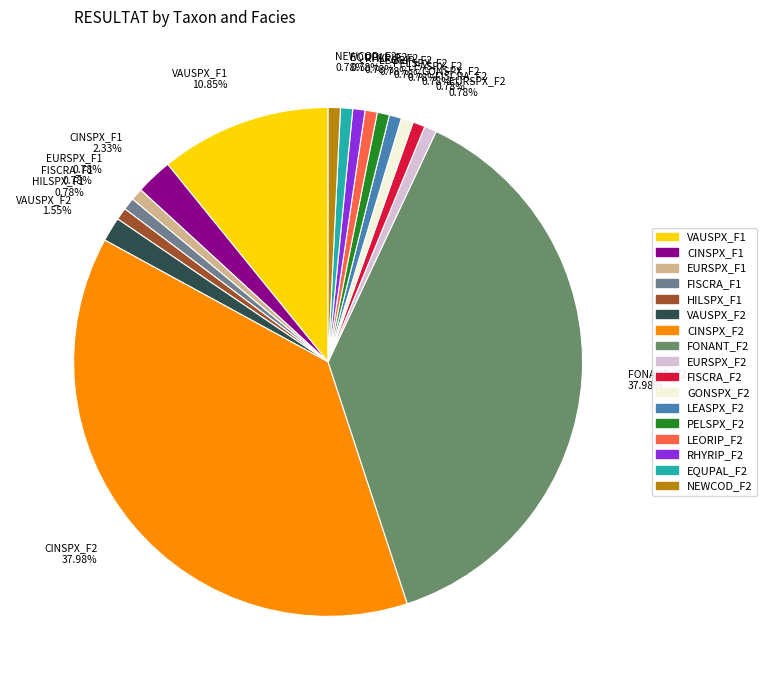

What percentage is the EURSPX_F2 slice, to the nearest percent?

1%